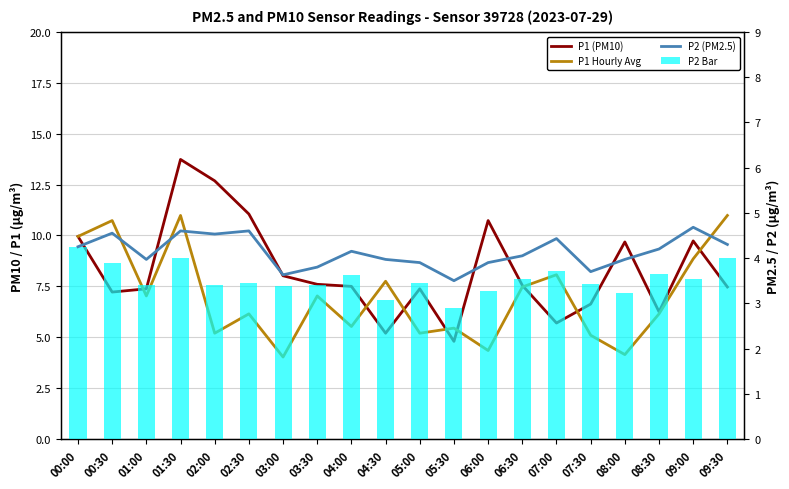

What is the maximum value for P2 Bar?

4.2